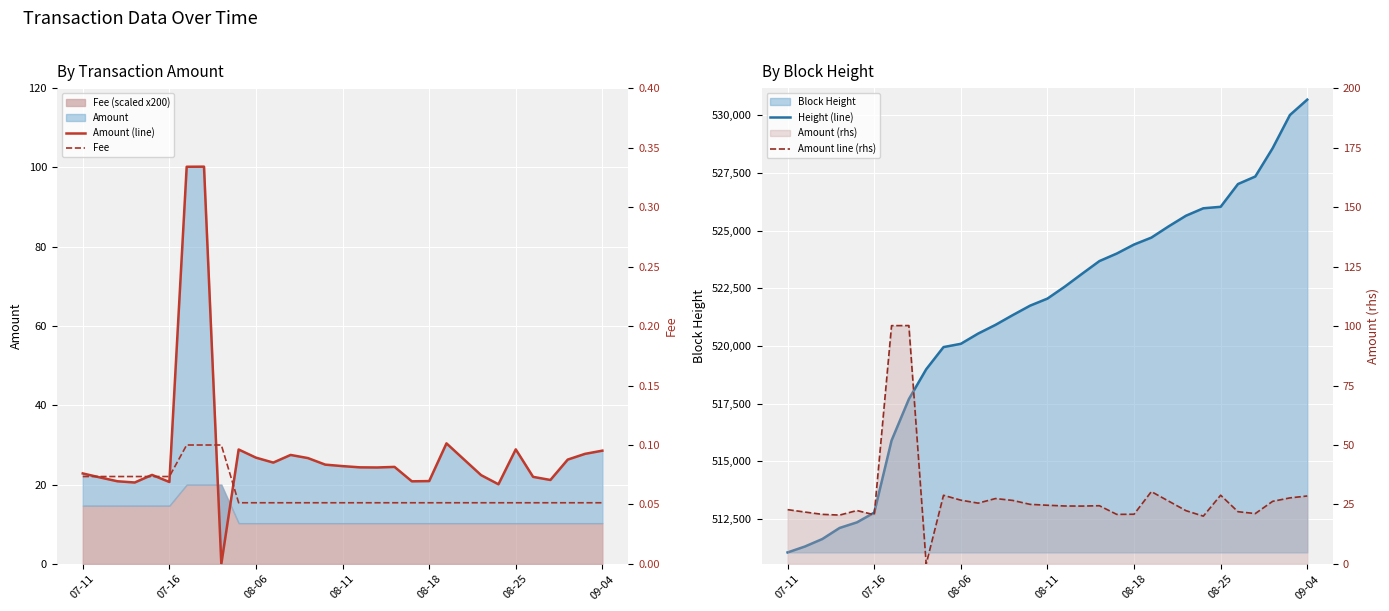

What is the sum of the Height (line) values at 08-18 and 08-06?

1044494.0